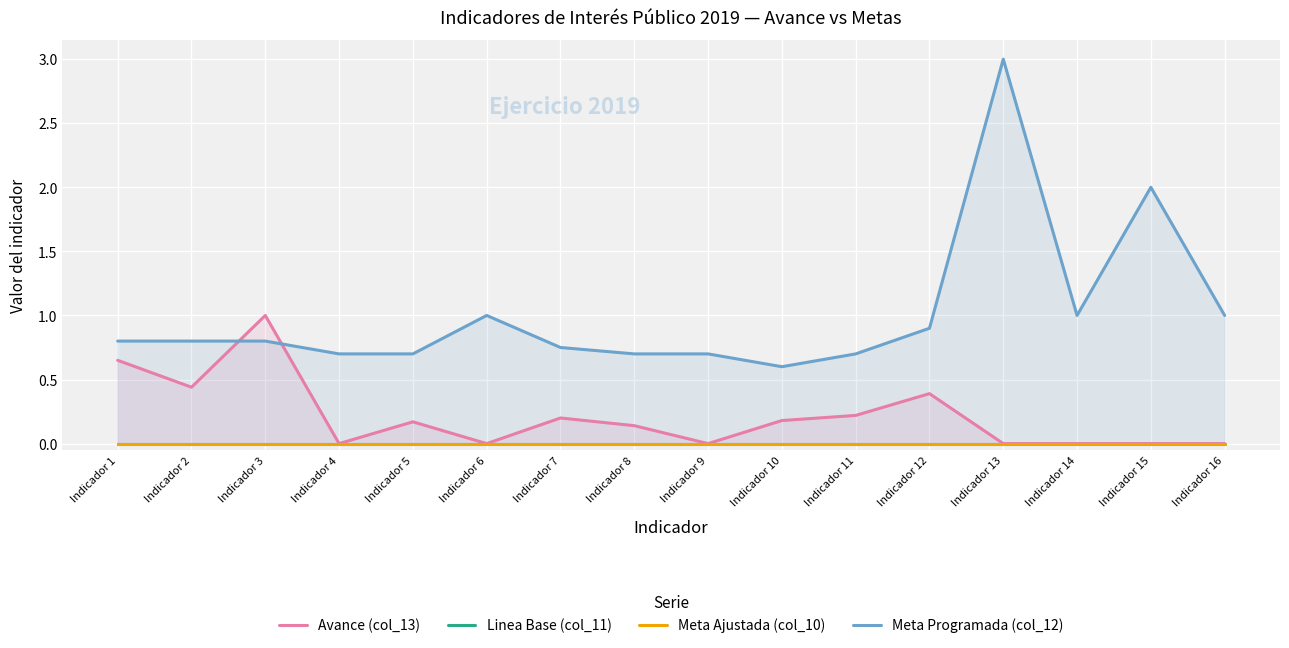

Which category has the lowest value in the Meta Programada (col_12) series?

Indicador 10